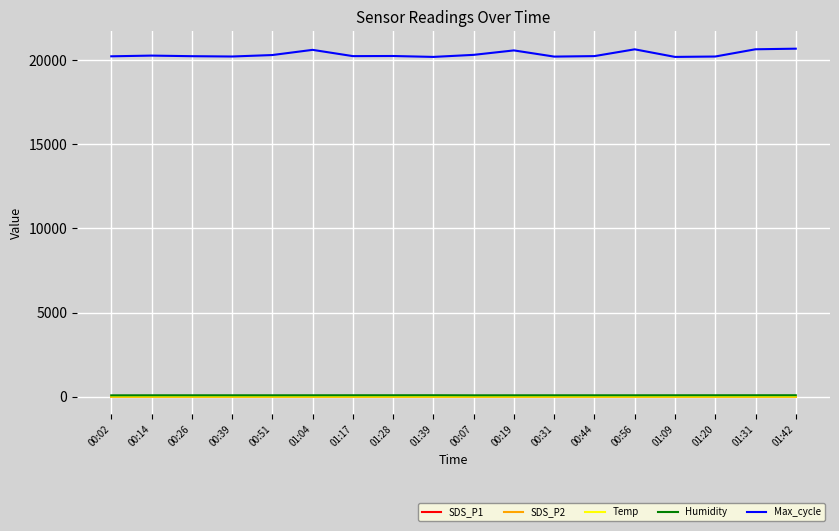

True or false: Max_cycle and Temp cross at least once.

False